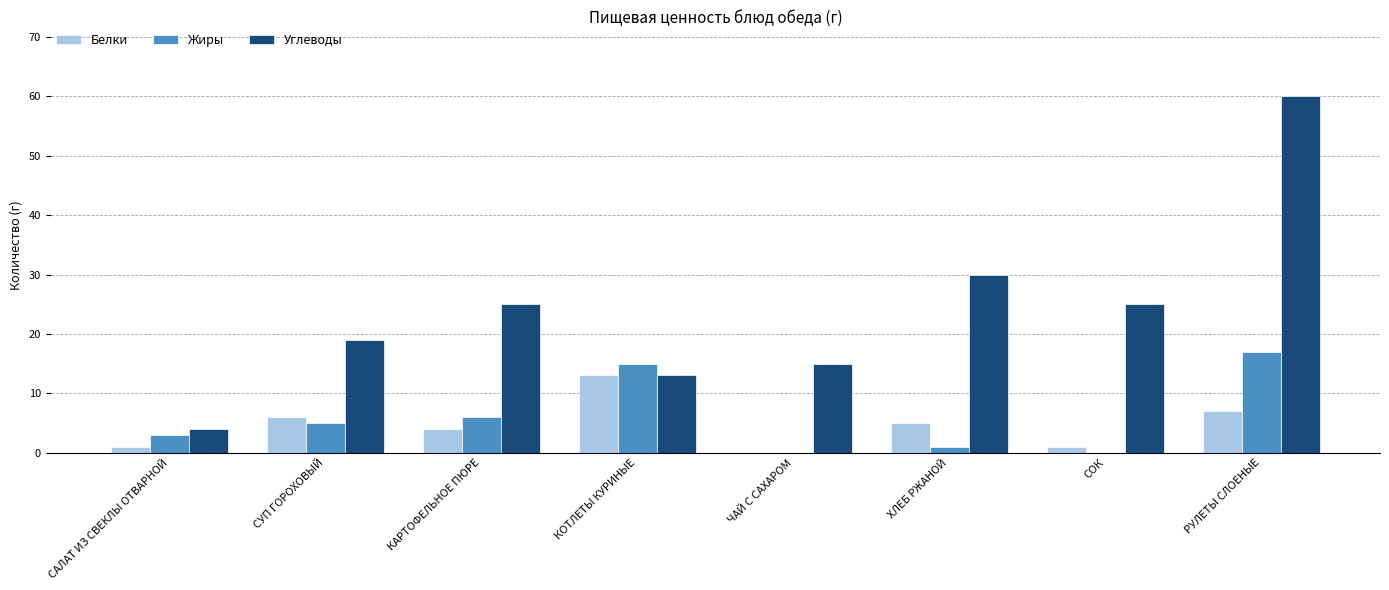

The value of Белки at КОТЛЕТЫ КУРИНЫЕ is 13. True or false?

True